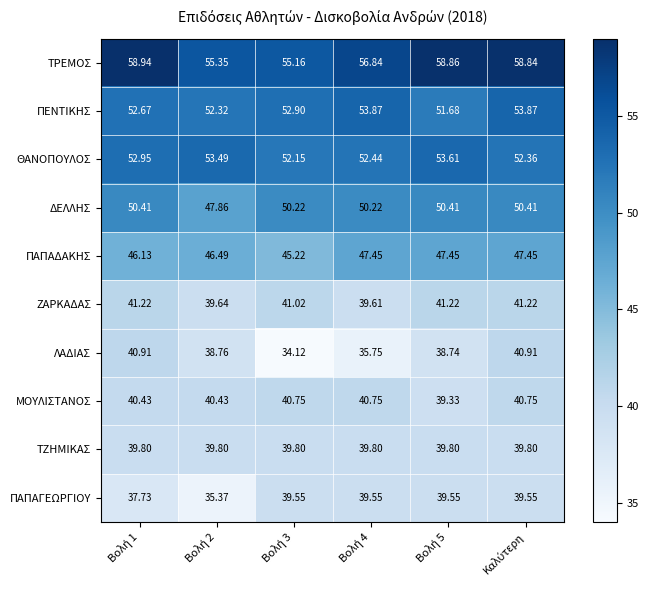

Which series has the largest total across all categories?

ΤΡΕΜΟΣ